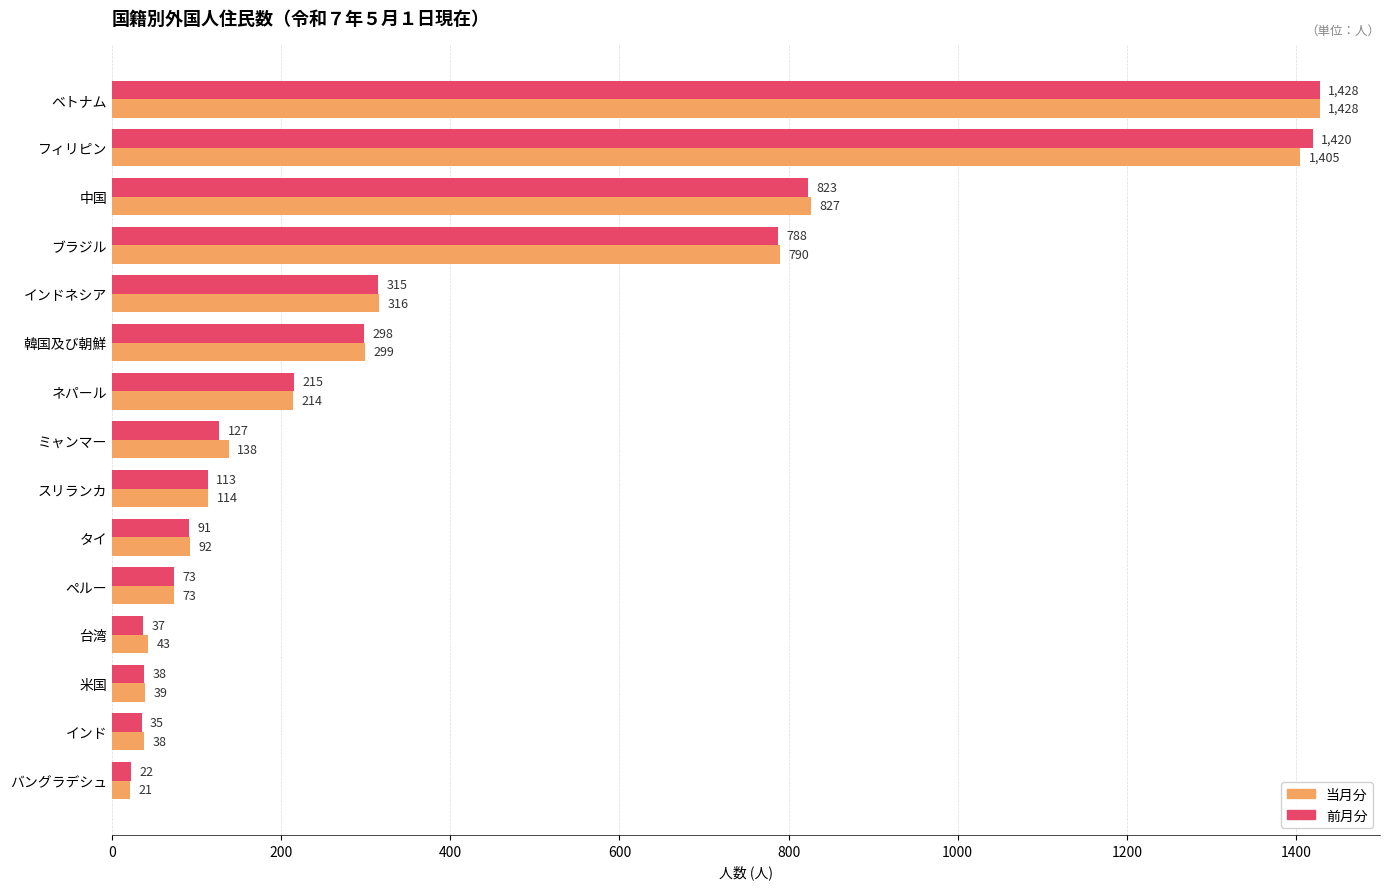

What is the difference between the second highest and minimum values in the 前月分 series?

1398